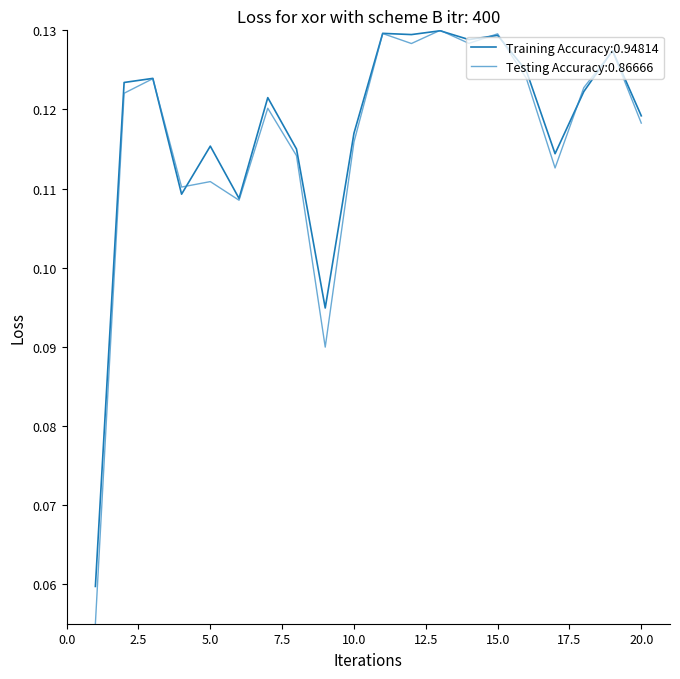

Reading left to right, what are all the values shown in this chart?

col6: 0.1	0.1	0.1	0.1	0.1	0.1	0.1	0.1	0.1	0.1	0.1	0.1	0.1	0.1	0.1	0.1	0.1	0.1	0.1	0.1
col7: 0.1	0.1	0.1	0.1	0.1	0.1	0.1	0.1	0.1	0.1	0.1	0.1	0.1	0.1	0.1	0.1	0.1	0.1	0.1	0.1